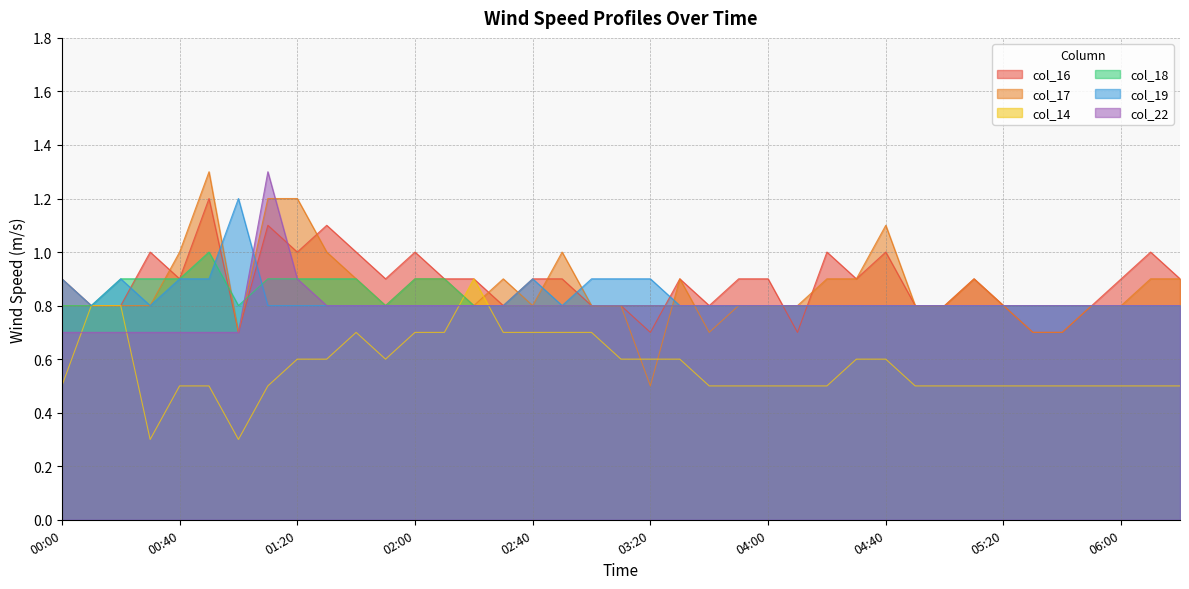

After their last crossing, which series has the higher values: col_22 or col_19?

col_22